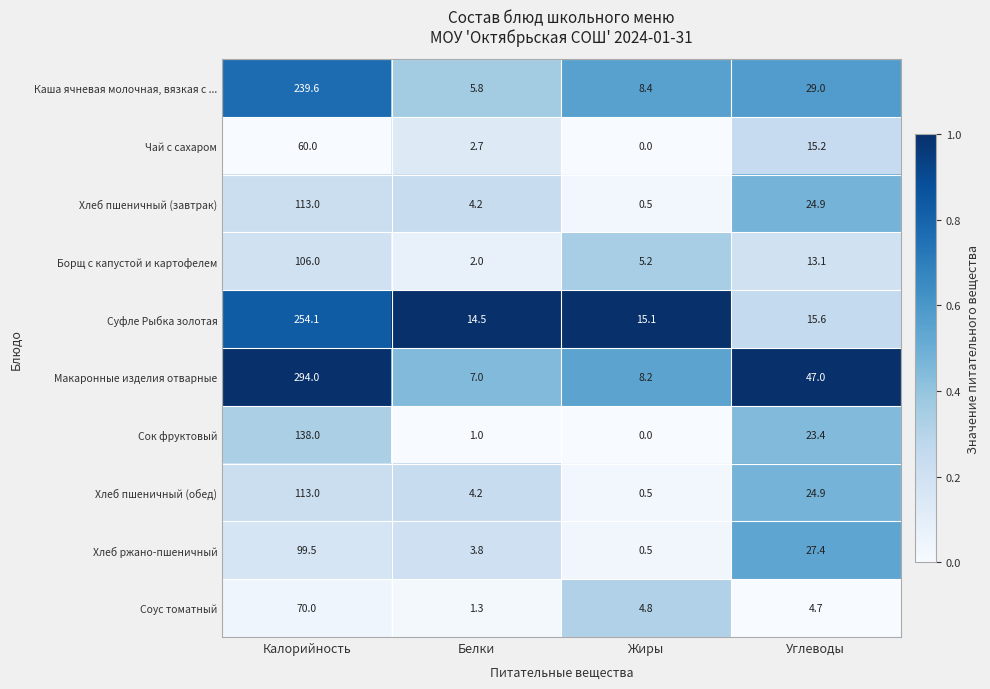

Is it true that Хлеб ржано-пшеничный equals 5.2 at Белки?

False